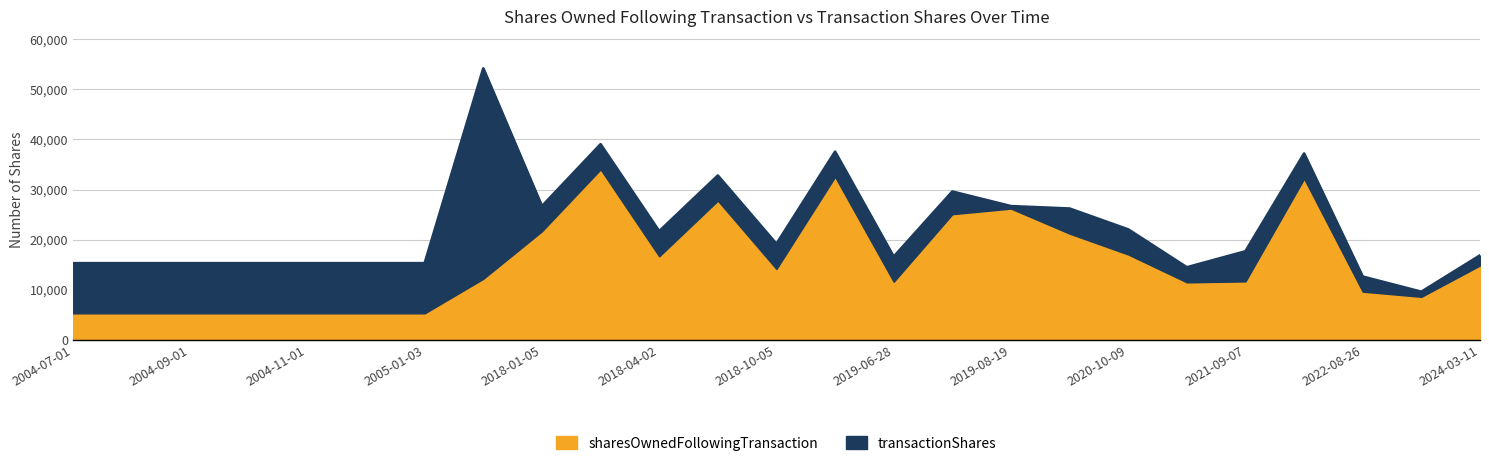

What is the lowest value of the sharesOwnedFollowingTransaction series?

5288